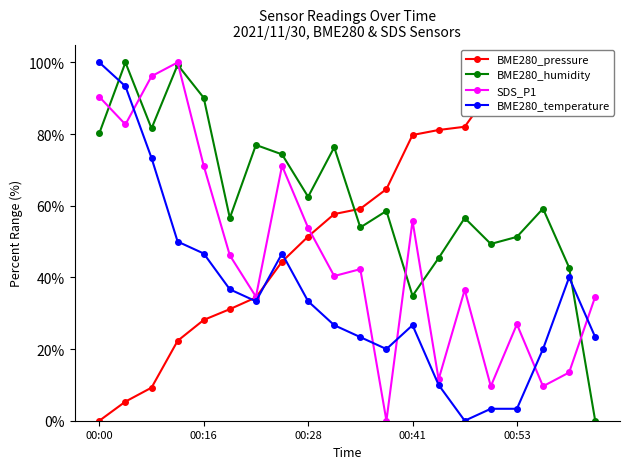

True or false: BME280_humidity and BME280_temperature intersect in this chart.

True